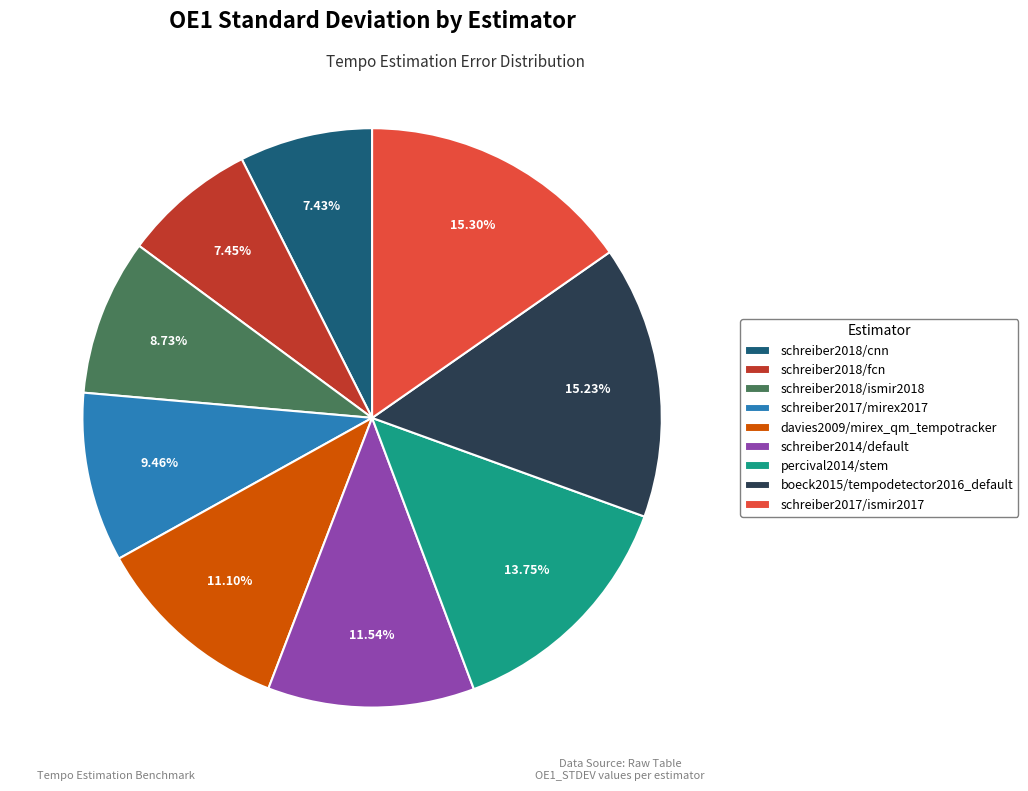

How many slices are in this pie chart?

9